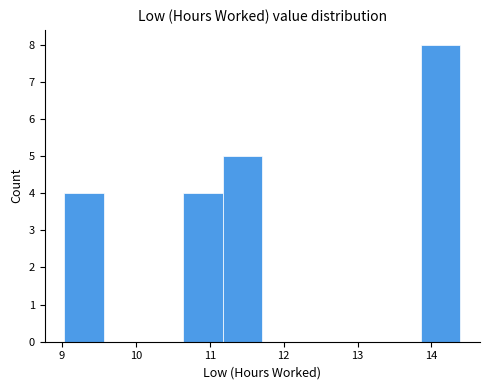

Reading left to right, list every bar in this chart as the range it spans on the x-axis followed by its height. Neither the bar edges nor the heights are printed on the chart, so give them approximately, as read against the axes.

9.0 to 9.6: 4
9.6 to 10.1: 0
10.1 to 10.6: 0
10.6 to 11.2: 4
11.2 to 11.7: 5
11.7 to 12.2: 0
12.2 to 12.8: 0
12.8 to 13.3: 0
13.3 to 13.9: 0
13.9 to 14.4: 8